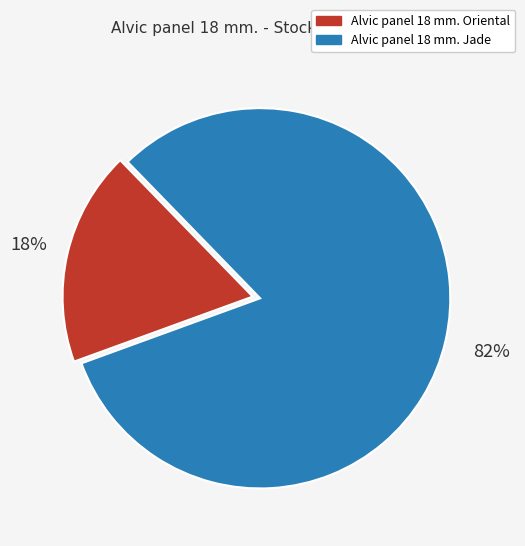

Between Alvic panel 18 mm. Jade and Alvic panel 18 mm. Oriental, which is larger?

Alvic panel 18 mm. Jade